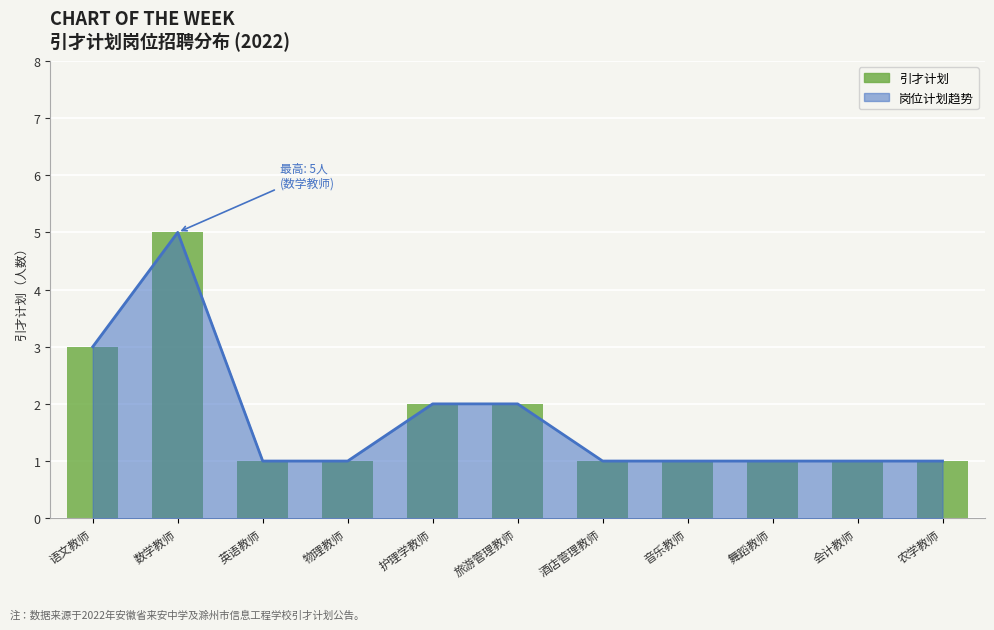

Reading left to right, extract all data points from this chart.

岗位计划趋势: 语文教师=3	数学教师=5	英语教师=1	物理教师=1	护理学教师=2	旅游管理教师=2	酒店管理教师=1	音乐教师=1	舞蹈教师=1	会计教师=1	农学教师=1
引才计划: 语文教师=3	数学教师=5	英语教师=1	物理教师=1	护理学教师=2	旅游管理教师=2	酒店管理教师=1	音乐教师=1	舞蹈教师=1	会计教师=1	农学教师=1